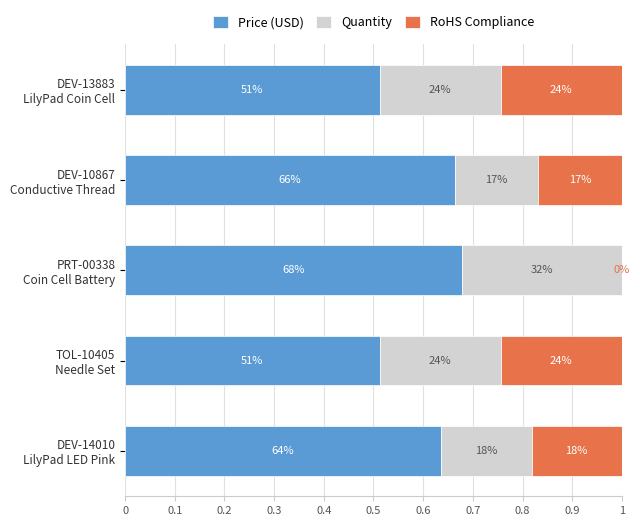

What are all the series names shown in the legend?

Price (USD), Quantity, RoHS Compliance